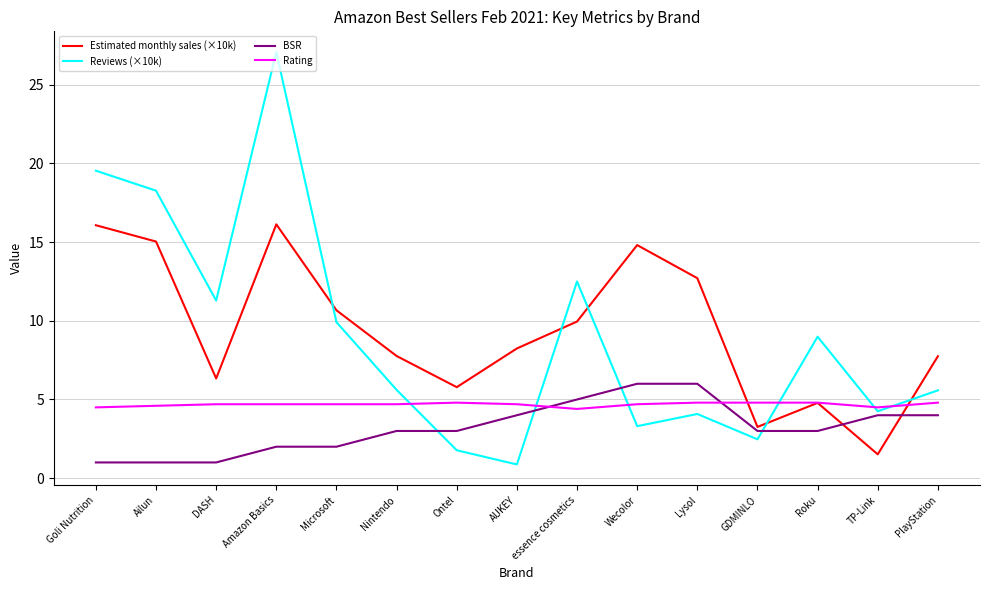

List the series in order of their peak value, highest first.

Reviews (×10k), Estimated monthly sales (×10k), BSR, Rating